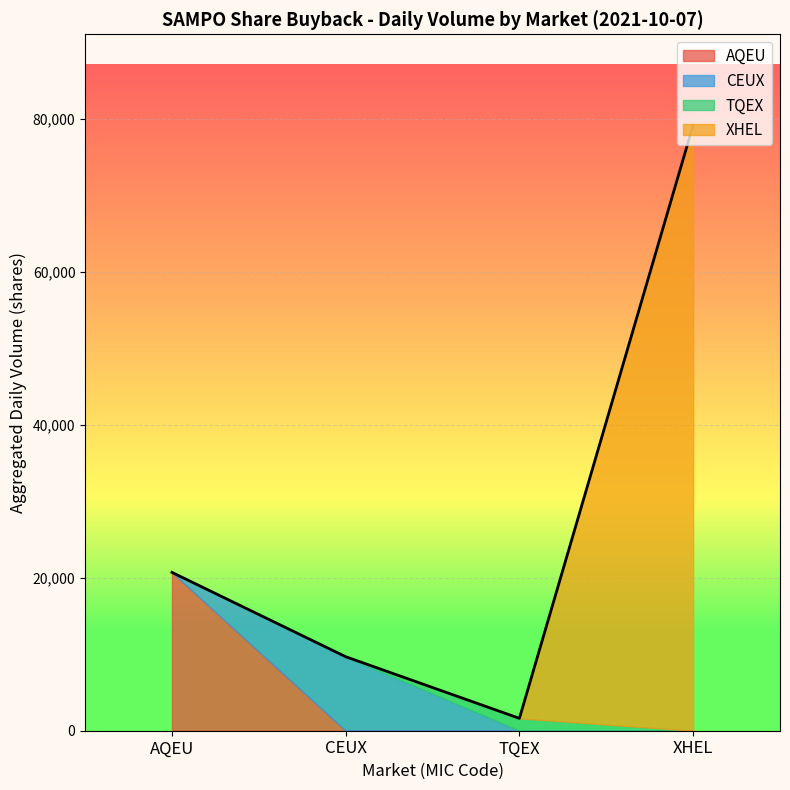

What is the label of the 3rd point from the left?

2021-10-07 TQEX